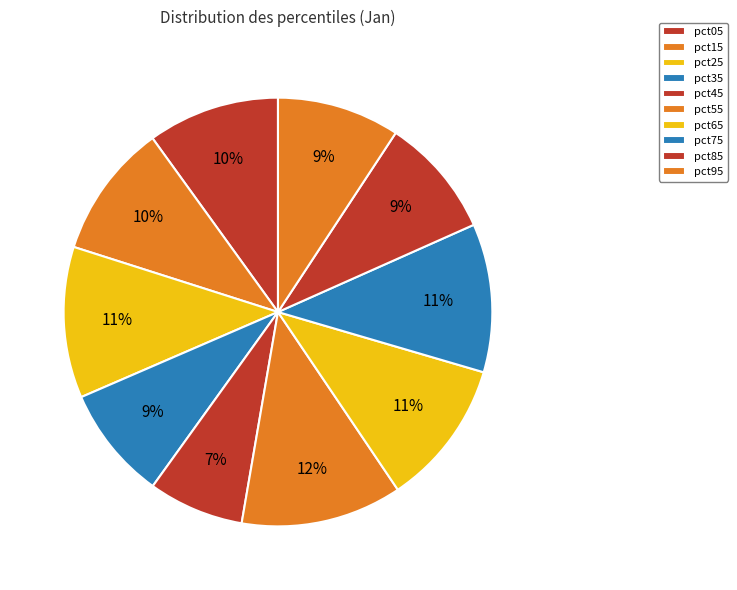

The pct65 slice represents 11% of the pie. True or false?

True